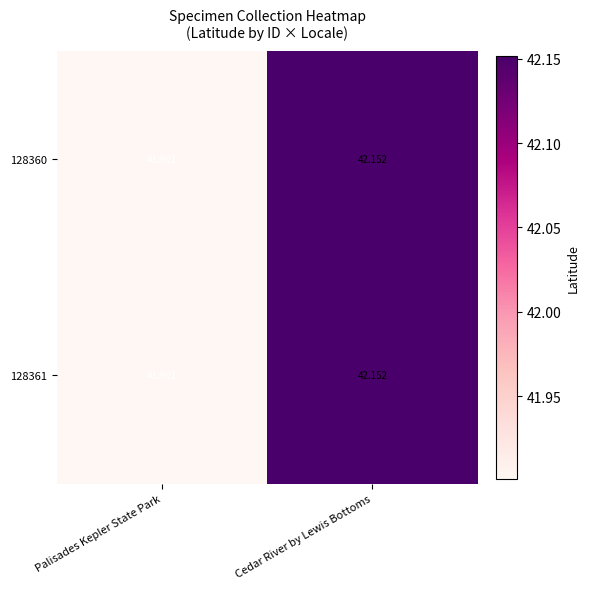

Which category has the highest value across all series?

Cedar River by Lewis Bottoms